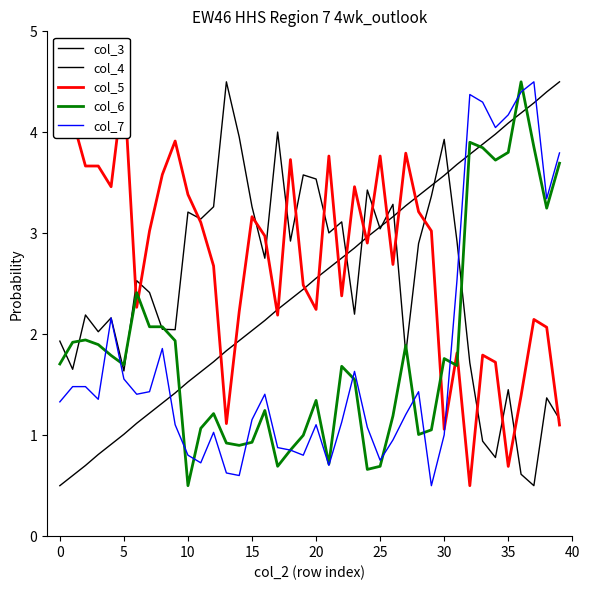

True or false: col_4 and col_3 intersect in this chart.

True